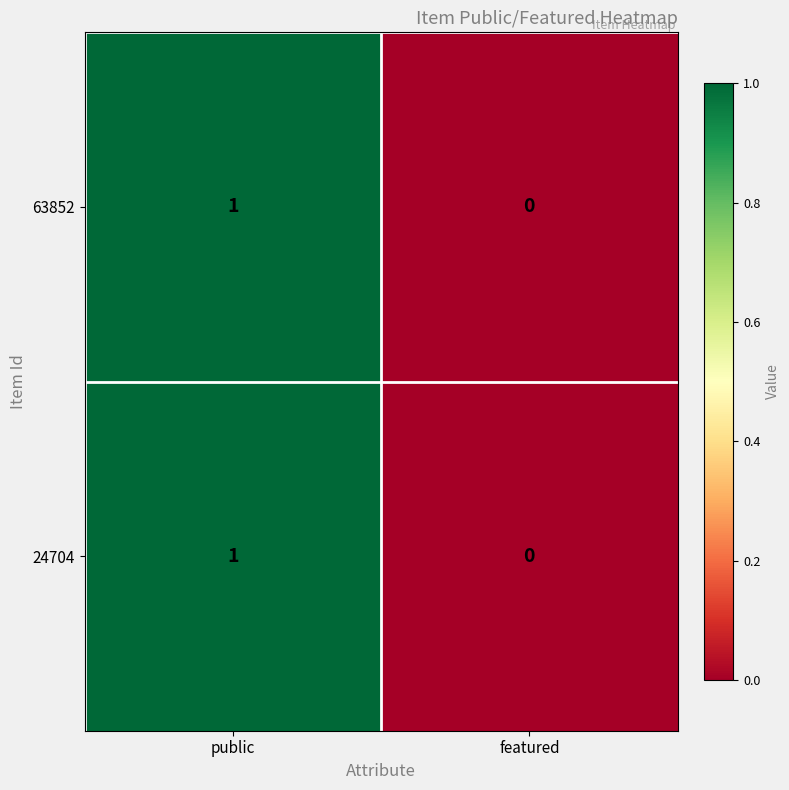

Which category has the highest value in the 63852 series?

public